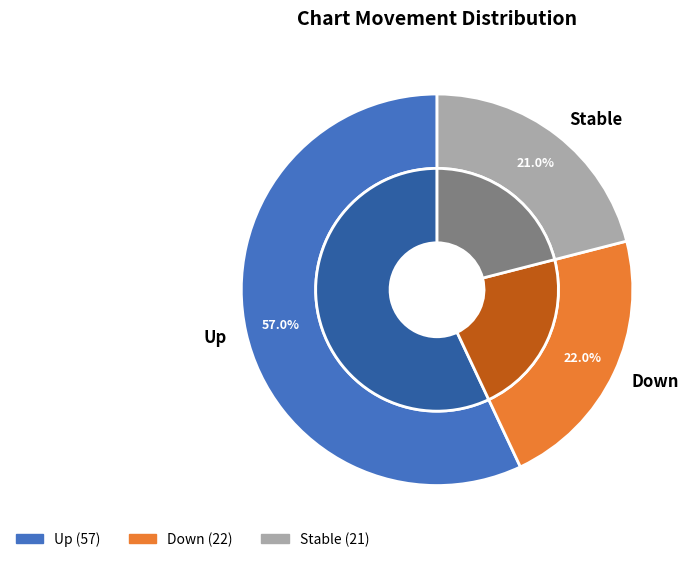

What percentage is the down slice, to the nearest percent?

22%